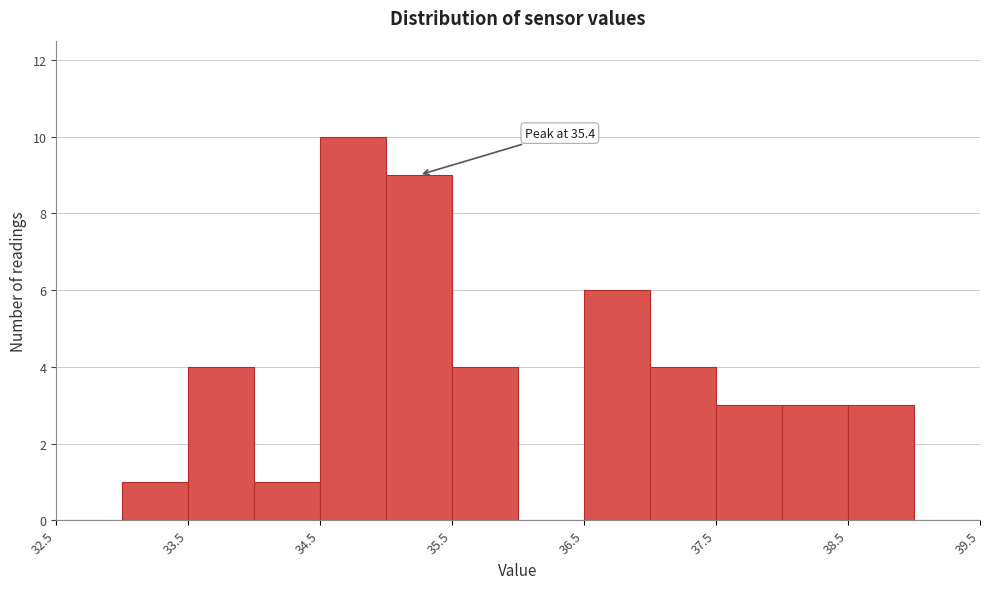

Over which range of the x-axis is the bar tallest?

34.5 to 35.0